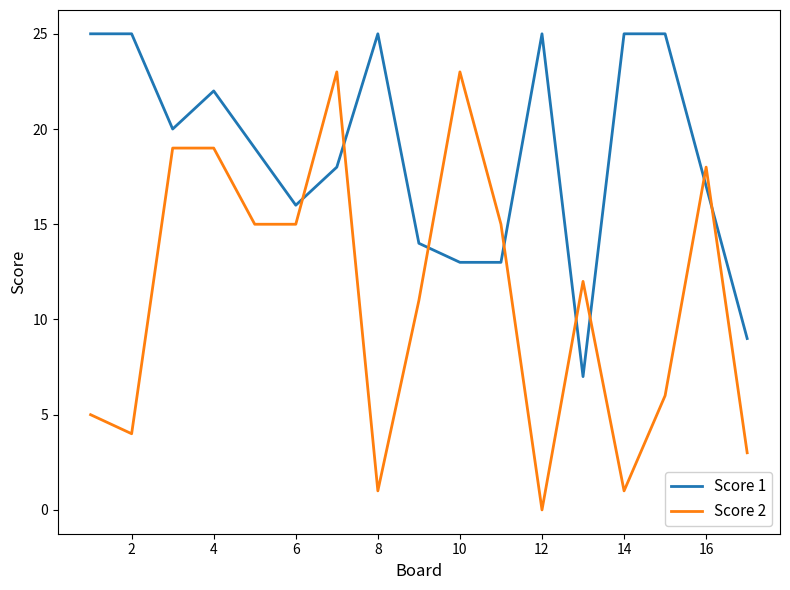

What are all the series names shown in the legend?

Score 1, Score 2